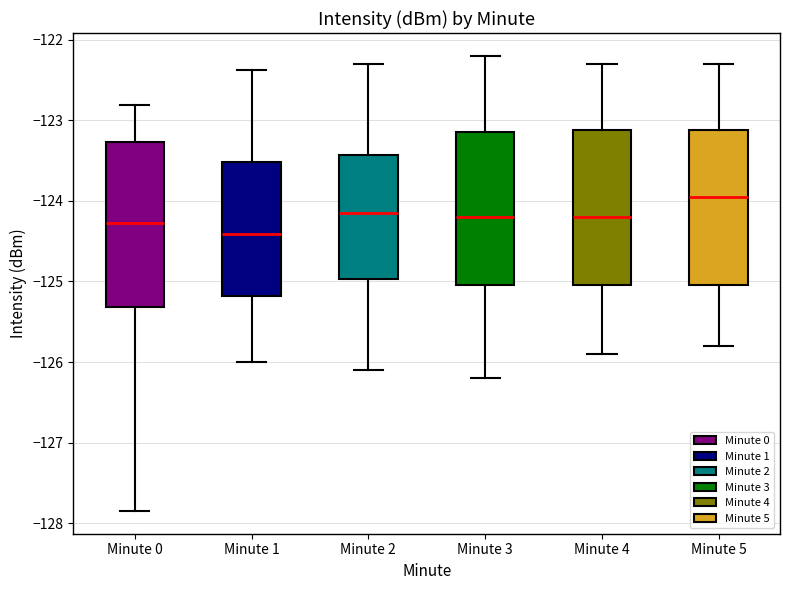

Which box's median line is the lowest?

Minute 1